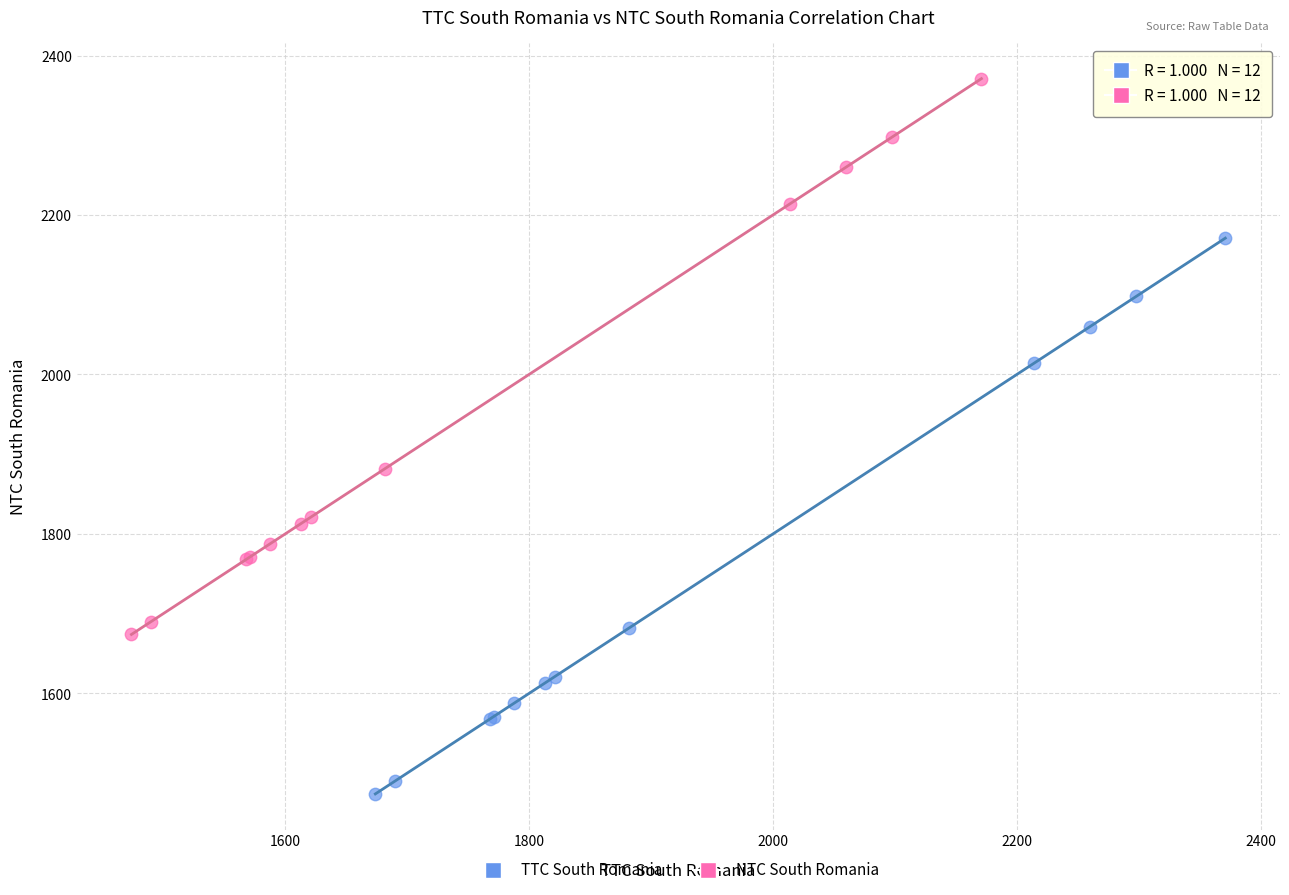

Which series reaches the maximum Y coordinate?

NTC South Romania